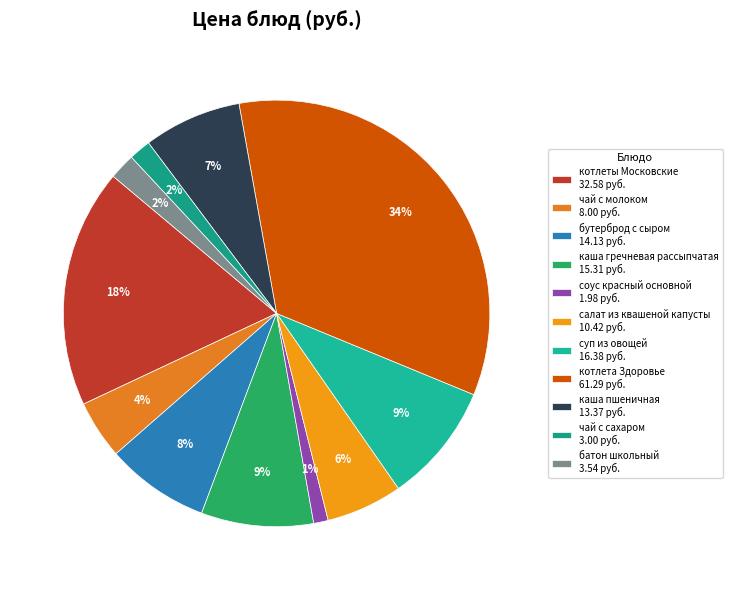

Is the sum of котлеты Московские and чай с молоком greater than half?

No